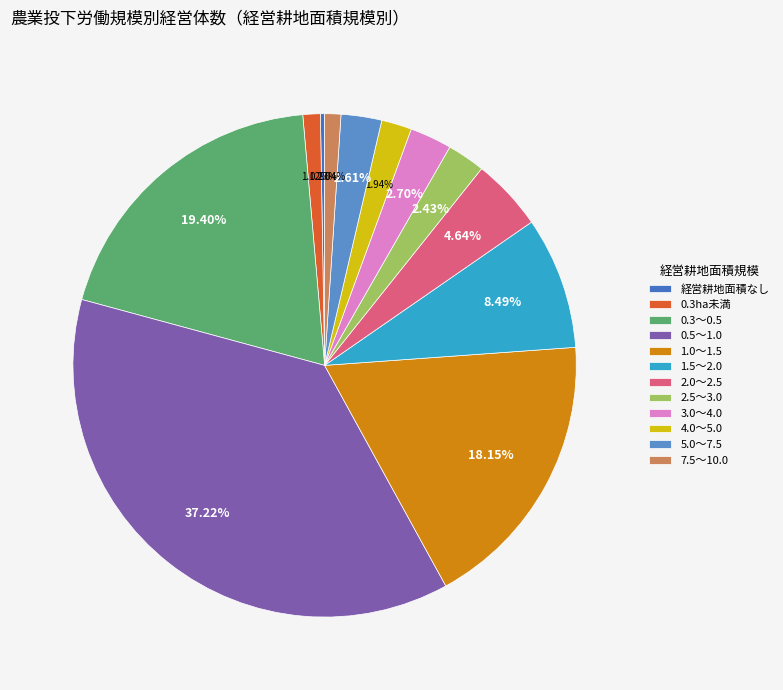

Which slice is the largest?

0.5～1.0